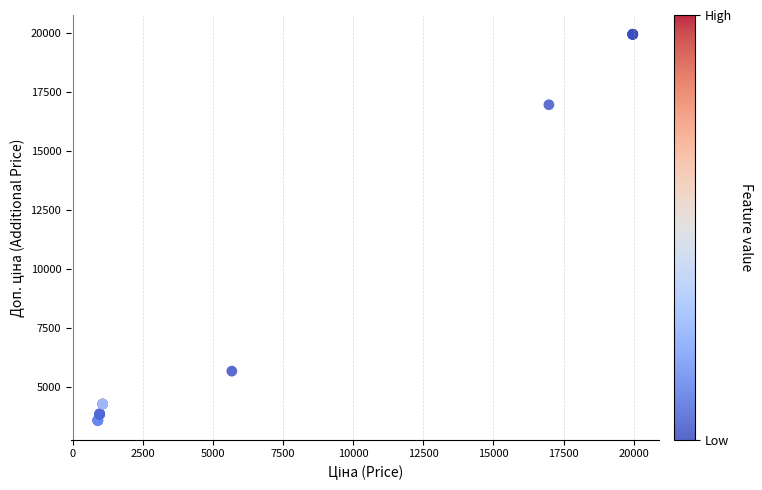

What Y value in the scatter plot is closest to 11773?

16976.3